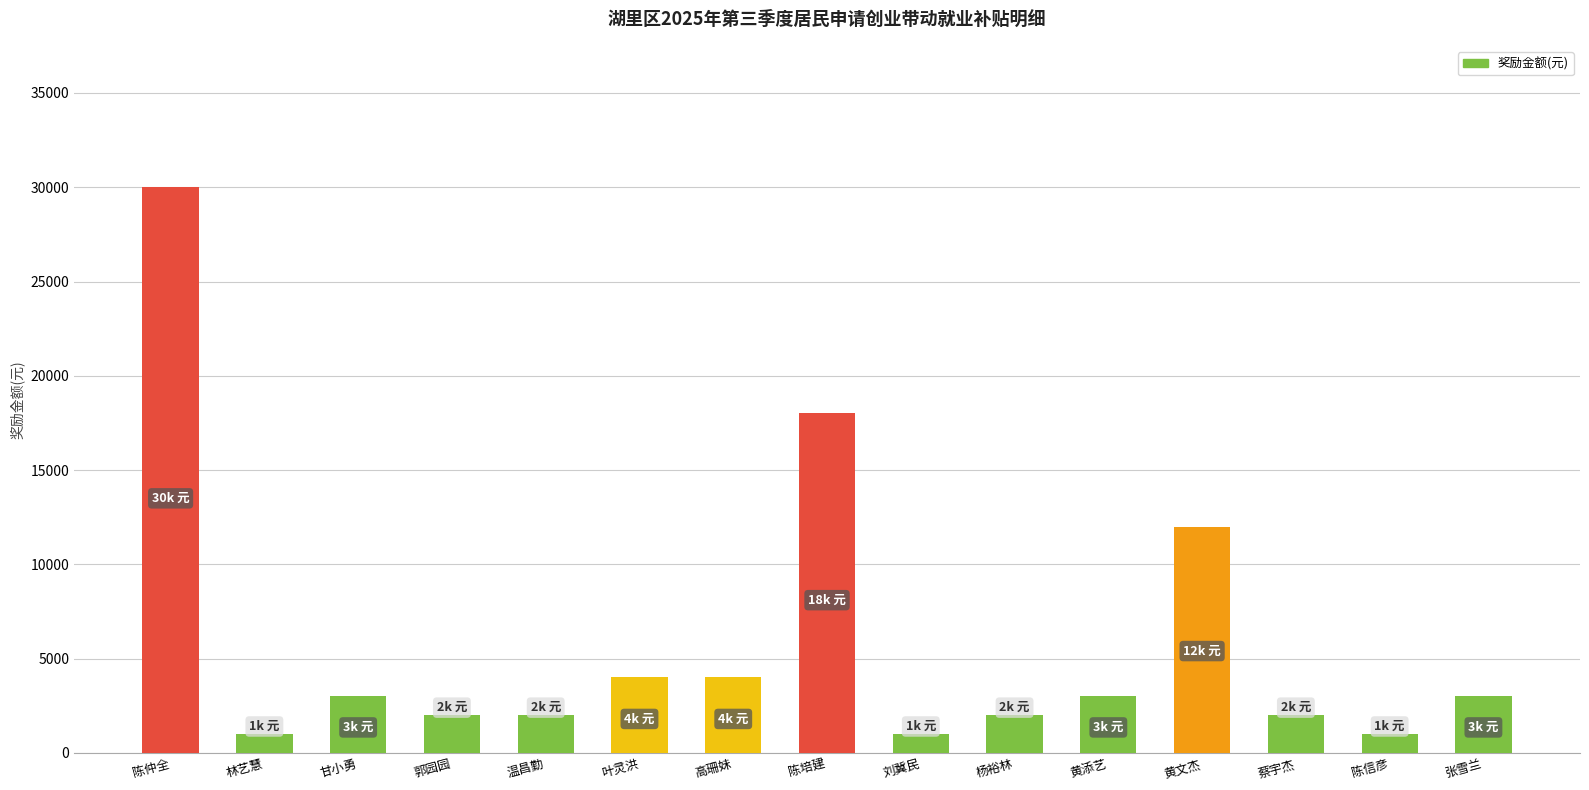

What is the difference between the second highest and second lowest values?

17000